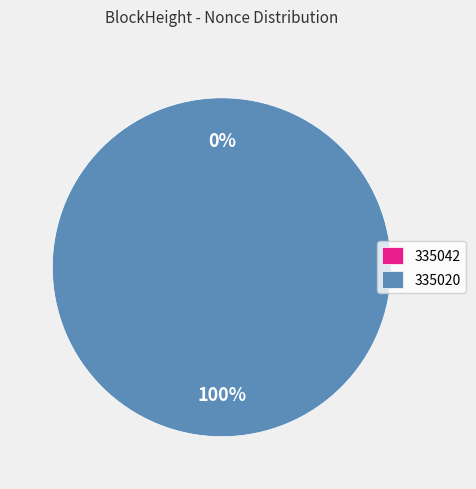

Which category has the smallest portion of the pie?

335042